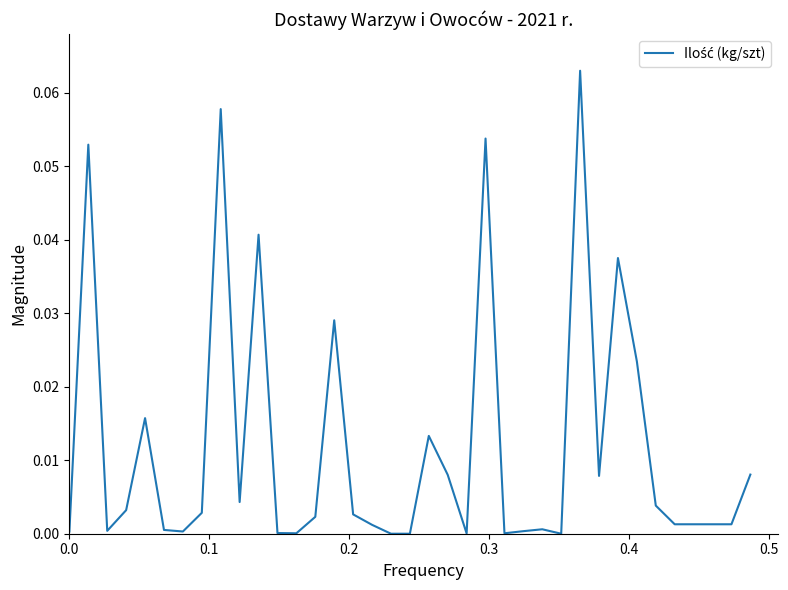

How many lines are shown in the chart?

1